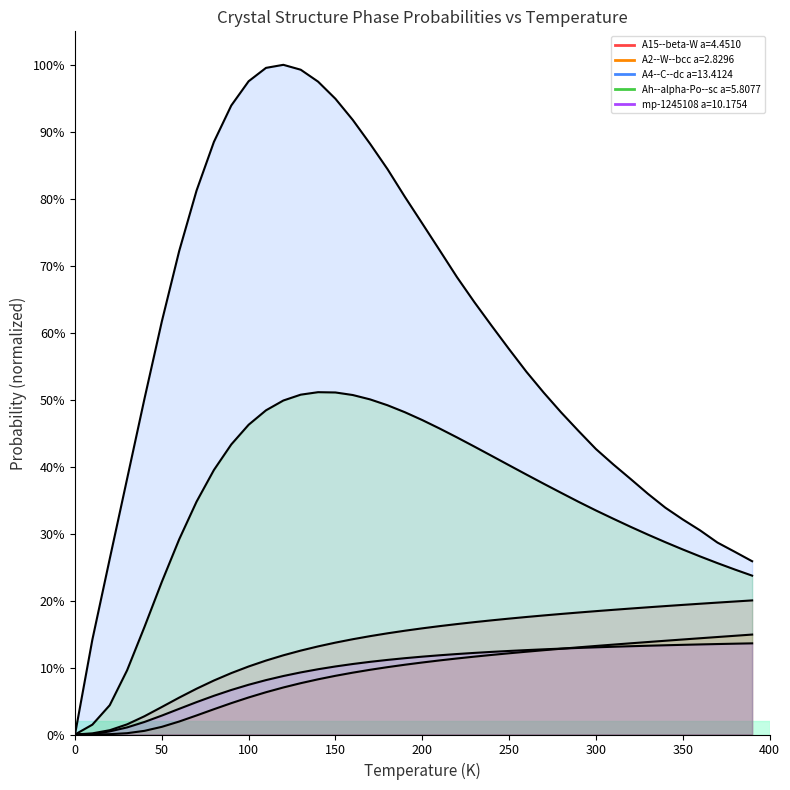

What is the sum of all A2--W--bcc a=2.8296 values?

3.6